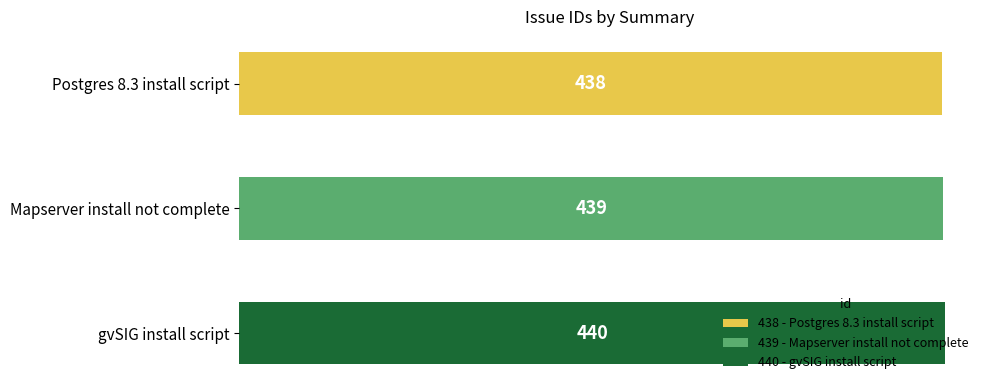

Where is the data nearest to the value 439?

Mapserver install not complete